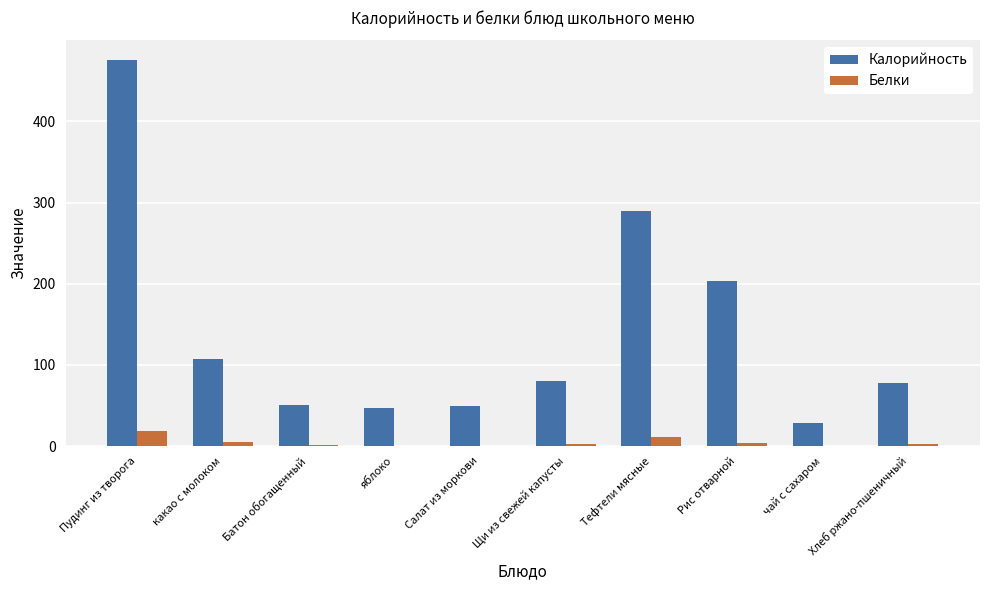

What is the highest value of the Белки series?

18.3